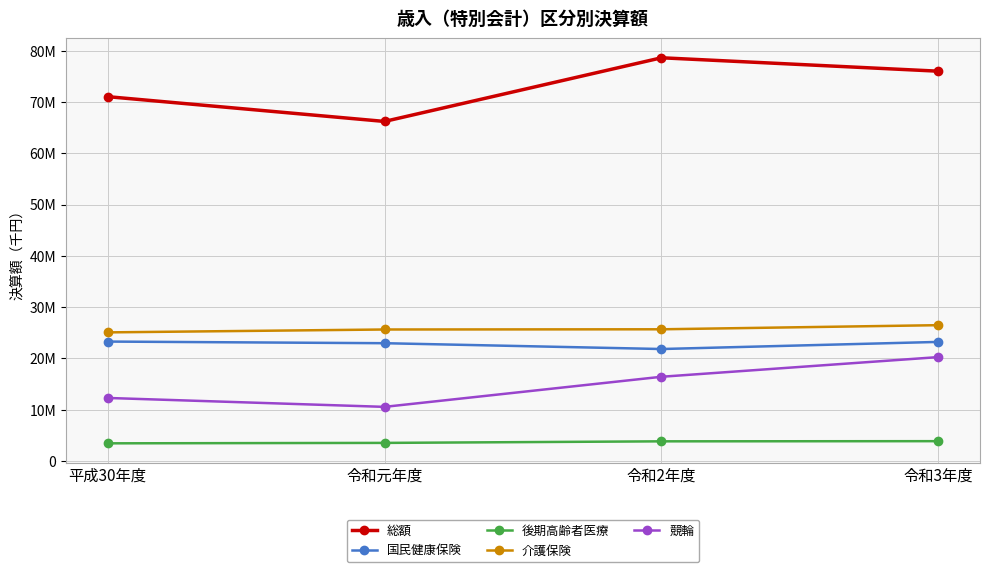

True or false: 総額 and 競輪 intersect in this chart.

False